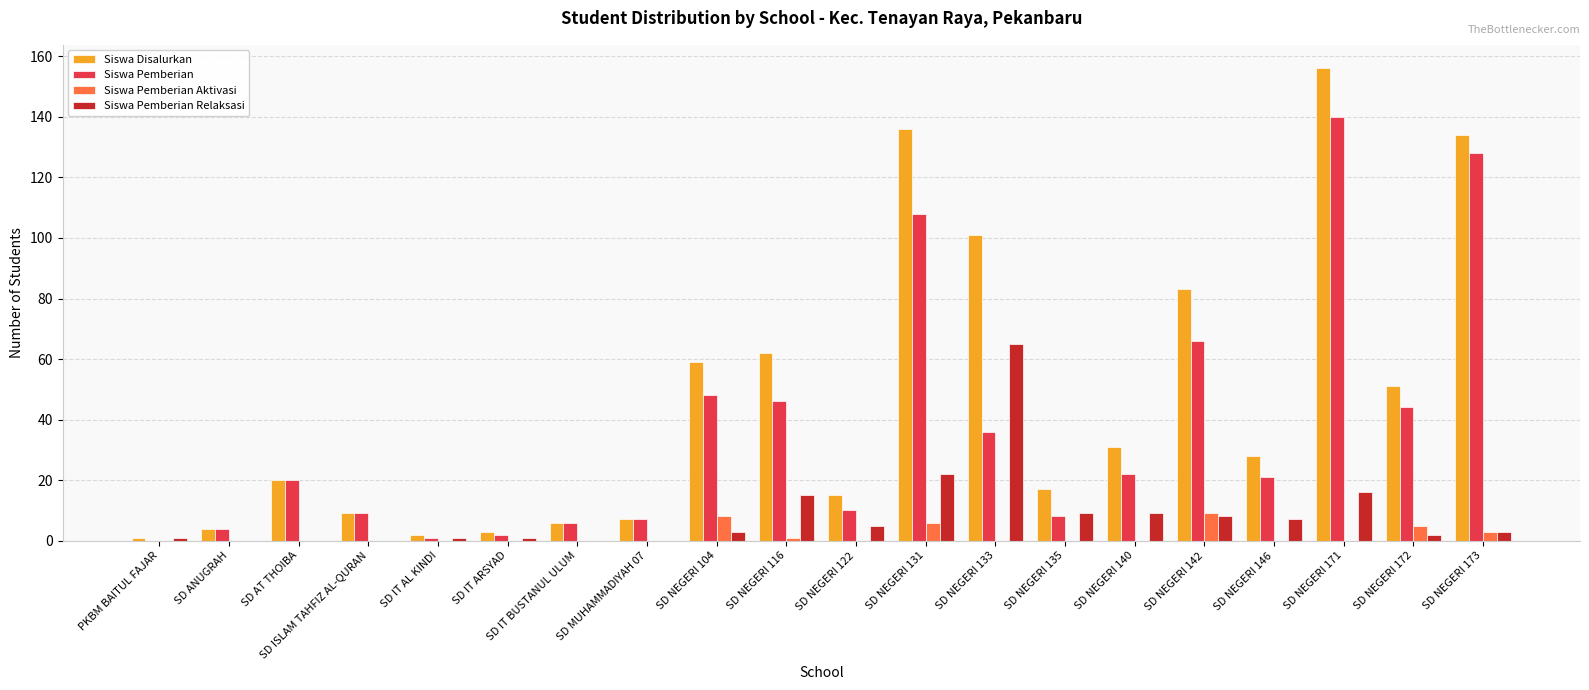

Reading left to right, extract all data points from this chart.

Siswa Disalurkan: PKBM BAITUL FAJAR=1	SD ANUGRAH=4	SD AT THOIBA=20	SD ISLAM TAHFIZ AL-QURAN=9	SD IT AL KINDI=2	SD IT ARSYAD=3	SD IT BUSTANUL ULUM=6	SD MUHAMMADIYAH 07=7	SD NEGERI 104=59	SD NEGERI 116=62	SD NEGERI 122=15	SD NEGERI 131=136	SD NEGERI 133=101	SD NEGERI 135=17	SD NEGERI 140=31	SD NEGERI 142=83	SD NEGERI 146=28	SD NEGERI 171=156	SD NEGERI 172=51	SD NEGERI 173=134
Siswa Pemberian: PKBM BAITUL FAJAR=0	SD ANUGRAH=4	SD AT THOIBA=20	SD ISLAM TAHFIZ AL-QURAN=9	SD IT AL KINDI=1	SD IT ARSYAD=2	SD IT BUSTANUL ULUM=6	SD MUHAMMADIYAH 07=7	SD NEGERI 104=48	SD NEGERI 116=46	SD NEGERI 122=10	SD NEGERI 131=108	SD NEGERI 133=36	SD NEGERI 135=8	SD NEGERI 140=22	SD NEGERI 142=66	SD NEGERI 146=21	SD NEGERI 171=140	SD NEGERI 172=44	SD NEGERI 173=128
Siswa Pemberian Aktivasi: PKBM BAITUL FAJAR=0	SD ANUGRAH=0	SD AT THOIBA=0	SD ISLAM TAHFIZ AL-QURAN=0	SD IT AL KINDI=0	SD IT ARSYAD=0	SD IT BUSTANUL ULUM=0	SD MUHAMMADIYAH 07=0	SD NEGERI 104=8	SD NEGERI 116=1	SD NEGERI 122=0	SD NEGERI 131=6	SD NEGERI 133=0	SD NEGERI 135=0	SD NEGERI 140=0	SD NEGERI 142=9	SD NEGERI 146=0	SD NEGERI 171=0	SD NEGERI 172=5	SD NEGERI 173=3
Siswa Pemberian Relaksasi: PKBM BAITUL FAJAR=1	SD ANUGRAH=0	SD AT THOIBA=0	SD ISLAM TAHFIZ AL-QURAN=0	SD IT AL KINDI=1	SD IT ARSYAD=1	SD IT BUSTANUL ULUM=0	SD MUHAMMADIYAH 07=0	SD NEGERI 104=3	SD NEGERI 116=15	SD NEGERI 122=5	SD NEGERI 131=22	SD NEGERI 133=65	SD NEGERI 135=9	SD NEGERI 140=9	SD NEGERI 142=8	SD NEGERI 146=7	SD NEGERI 171=16	SD NEGERI 172=2	SD NEGERI 173=3